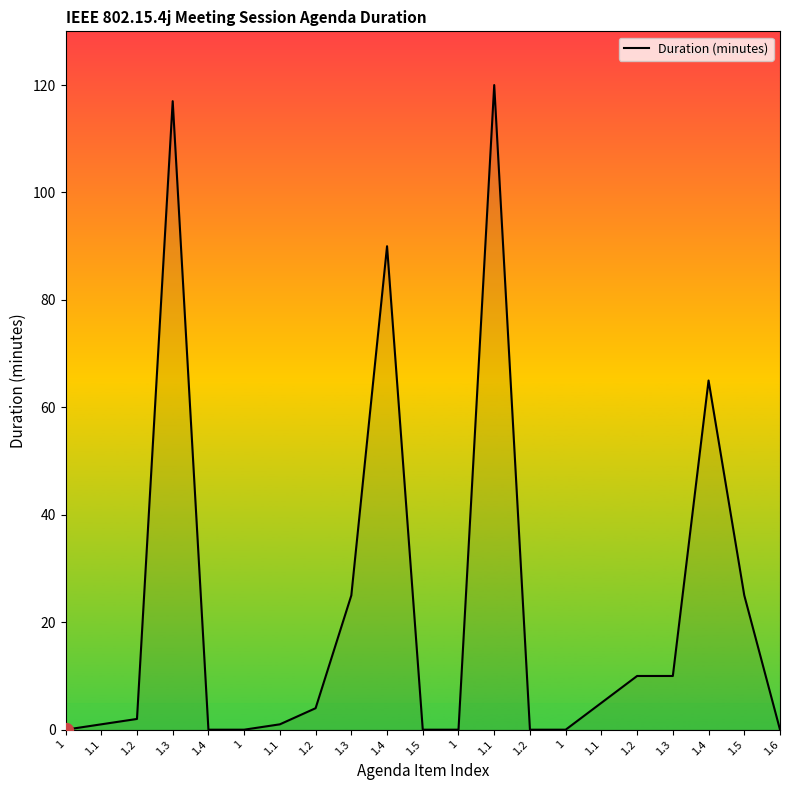

Which label corresponds to the largest value in the chart?

1.1